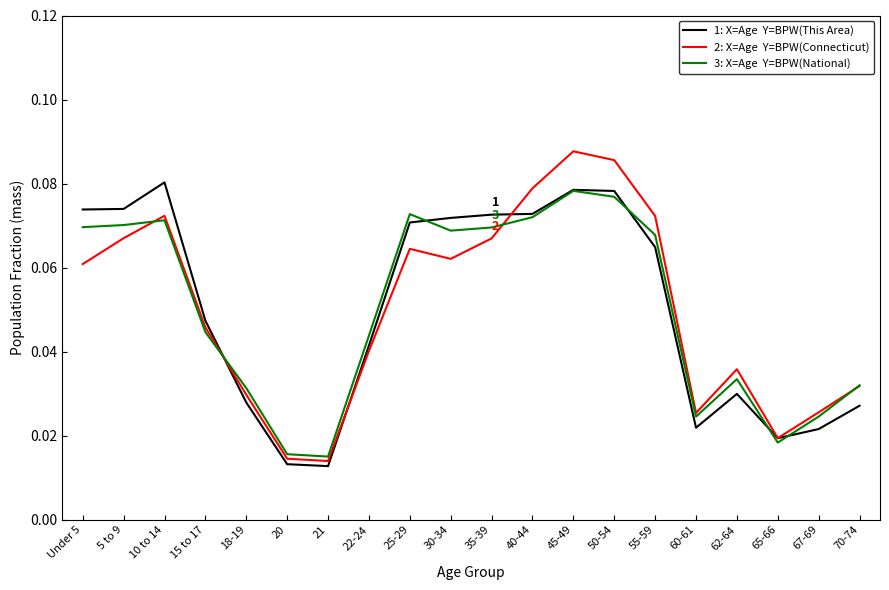

What position from the right is 25-29?

12